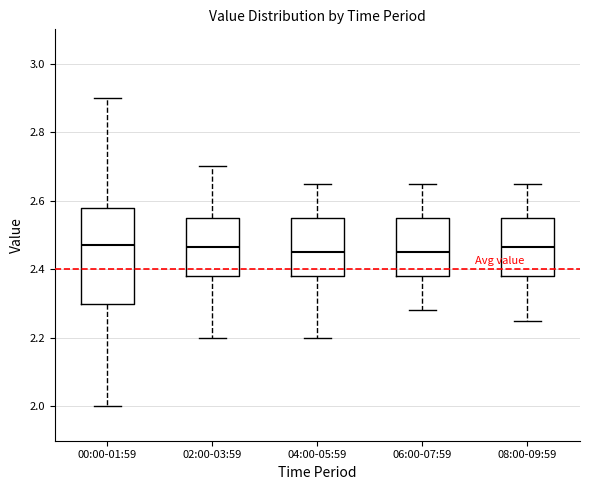

Reading left to right, transcribe this box plot: for each box, give where its median line is, the range the box spans, and where its two whiskers end, as read against the y-axis. The values are not printed on the chart, so give them approximately, as read against the axis.

00:00-01:59: median 2.48, box 2.30 to 2.58, whiskers 2.00 to 2.90
02:00-03:59: median 2.46, box 2.38 to 2.56, whiskers 2.20 to 2.70
04:00-05:59: median 2.46, box 2.38 to 2.56, whiskers 2.20 to 2.66
06:00-07:59: median 2.46, box 2.38 to 2.56, whiskers 2.28 to 2.66
08:00-09:59: median 2.46, box 2.38 to 2.56, whiskers 2.26 to 2.66